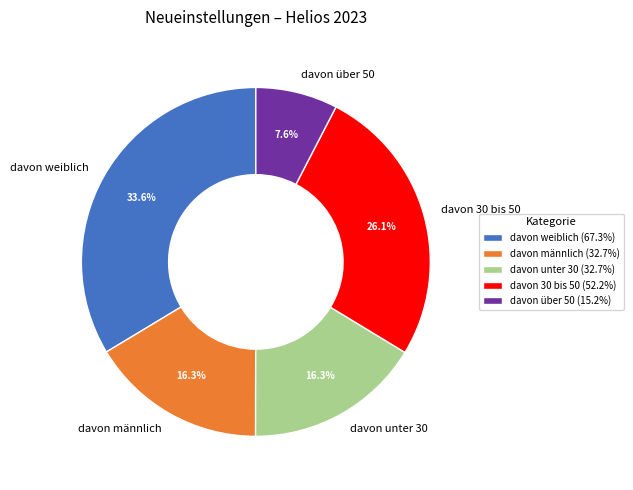

How many segments does this pie chart have?

5